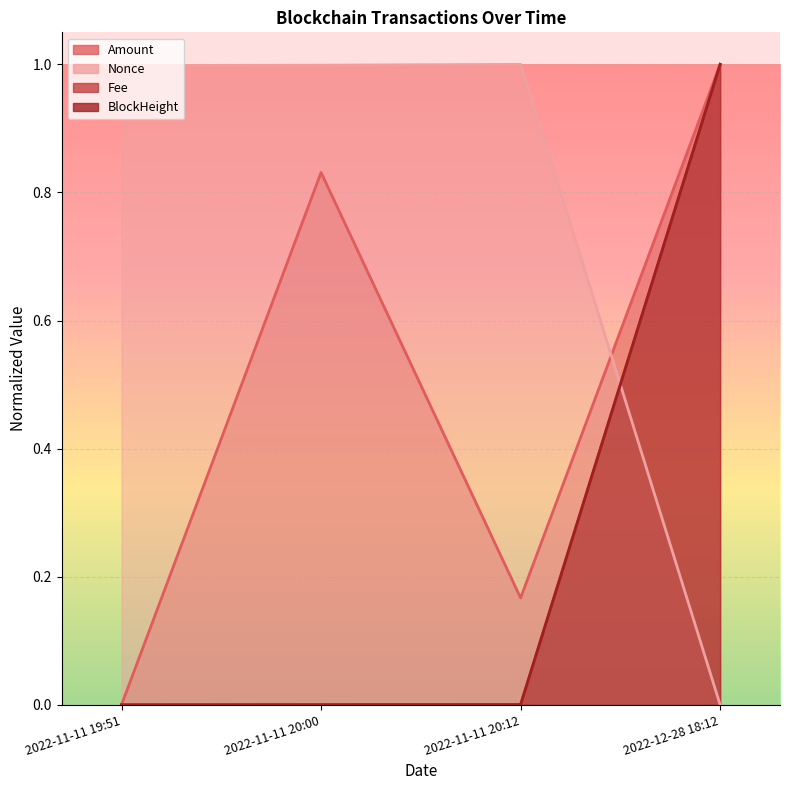

Does the chart display data point markers on the line(s)?

No